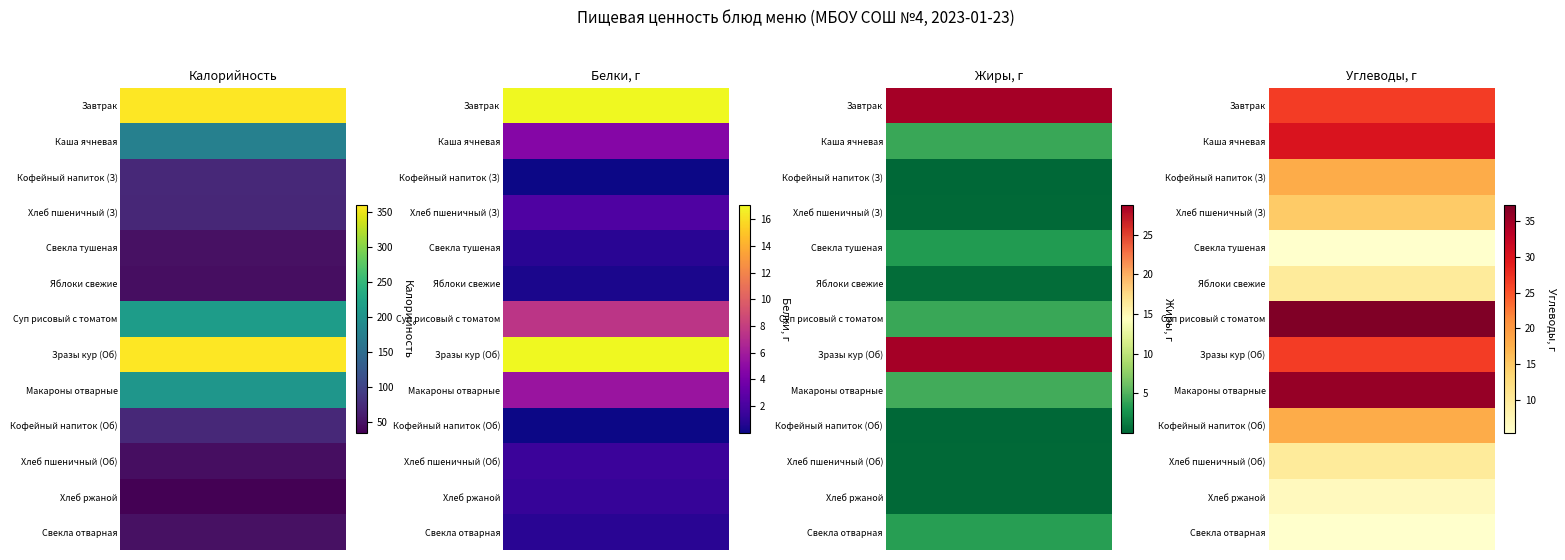

The value of Каша ячневая at Углеводы is 30.2. True or false?

True